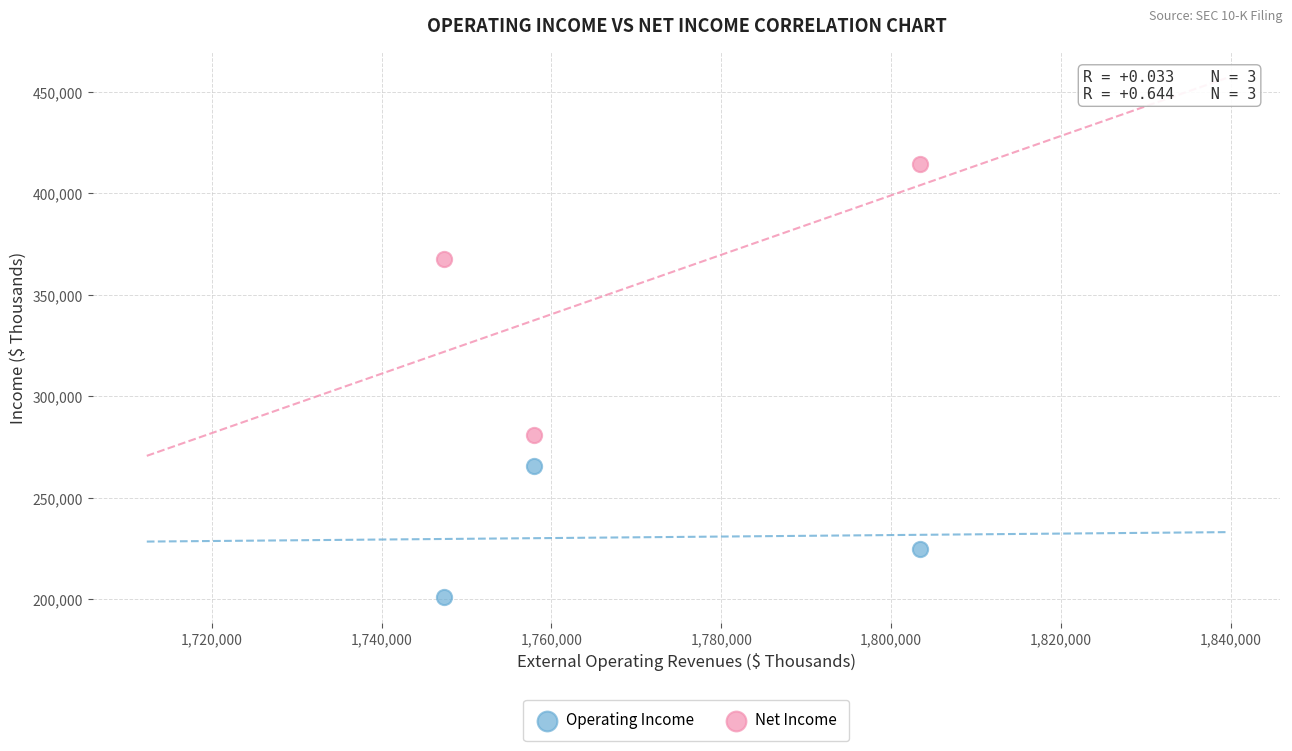

Across all data points, what is the range of Y values (max minus min)?

213837